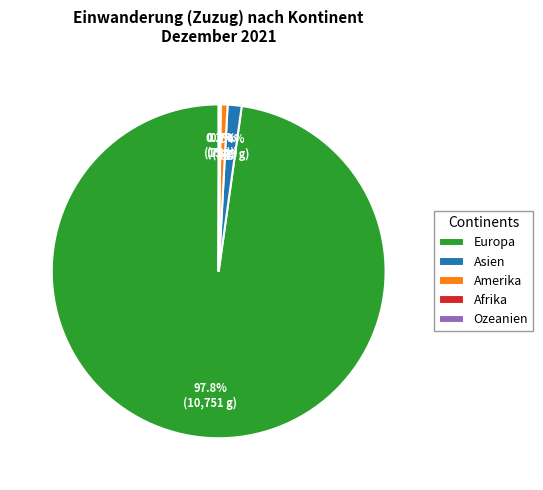

What is the total percentage of Amerika and Europa?

98.4%